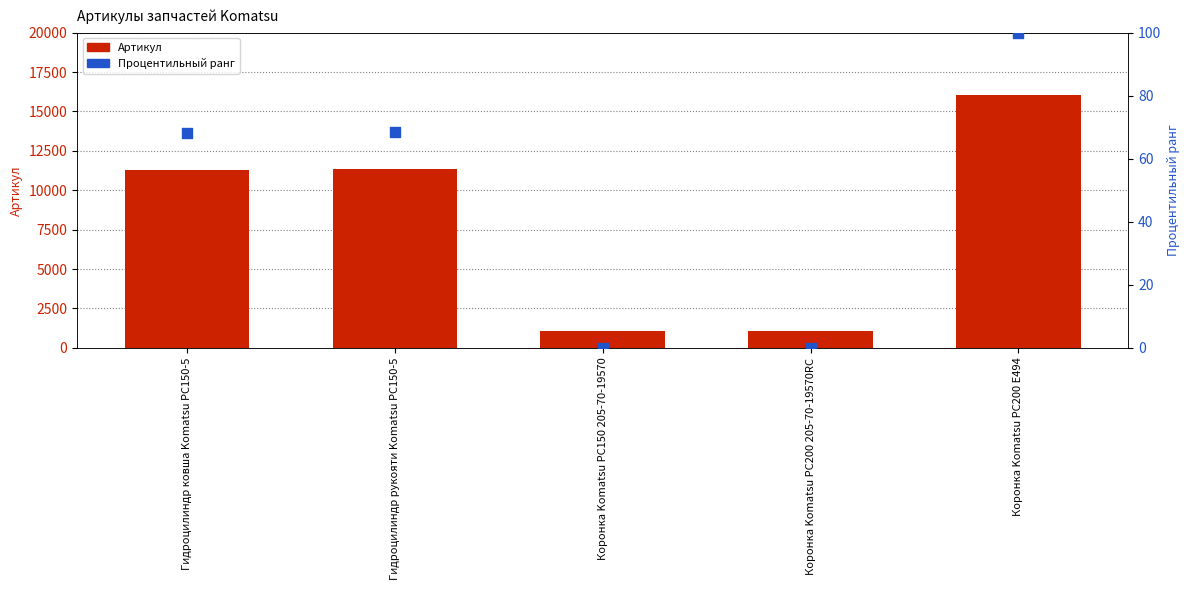

At how many categories does at least one series exceed 637?

5